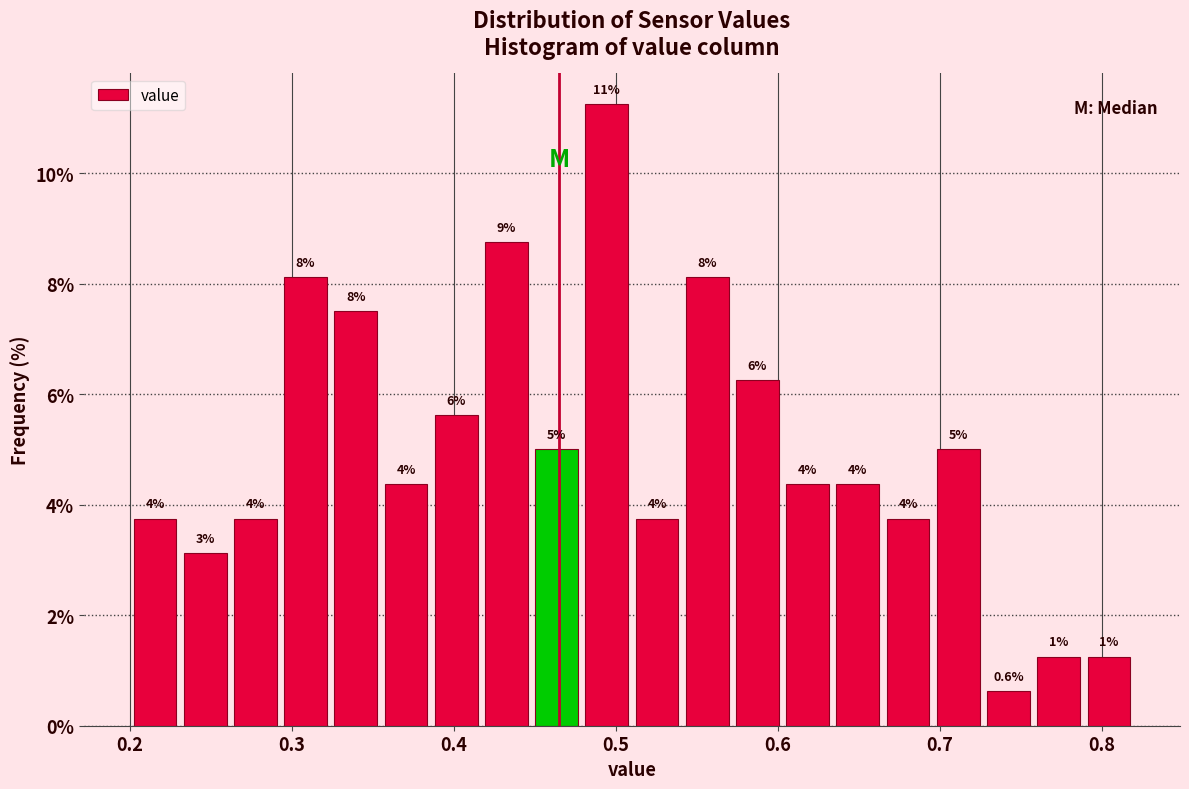

Read against the x-axis, roughly where is the centre of the tallest bar?

0.49